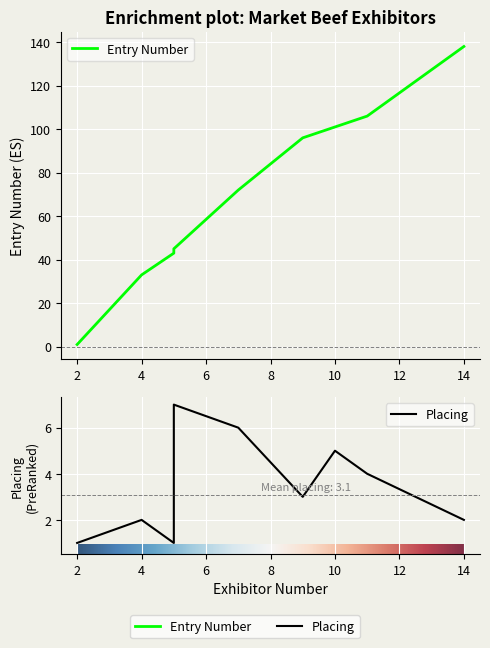

The Entry Number series shows 33 at 4. True or false?

True